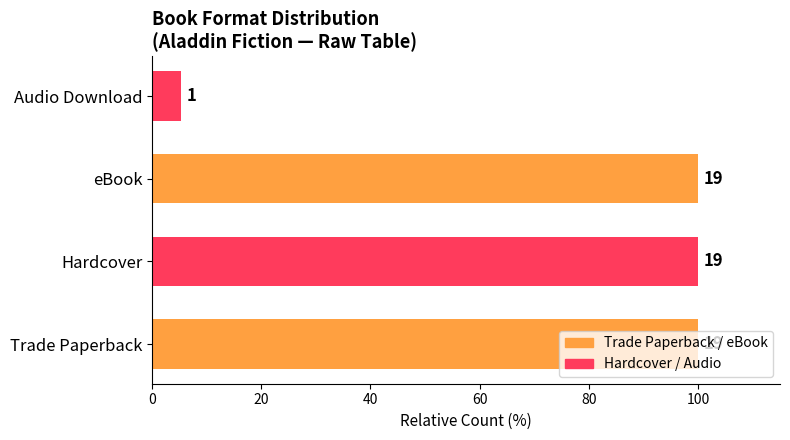

How many bars are there in total?

4